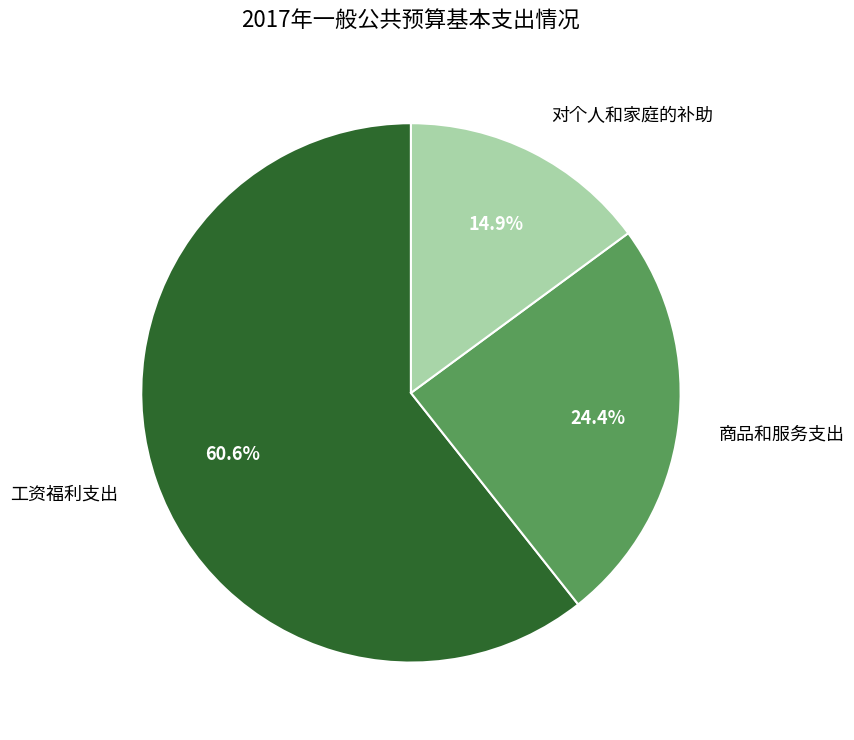

True or false: 对个人和家庭的补助 accounts for 15% of the total.

True